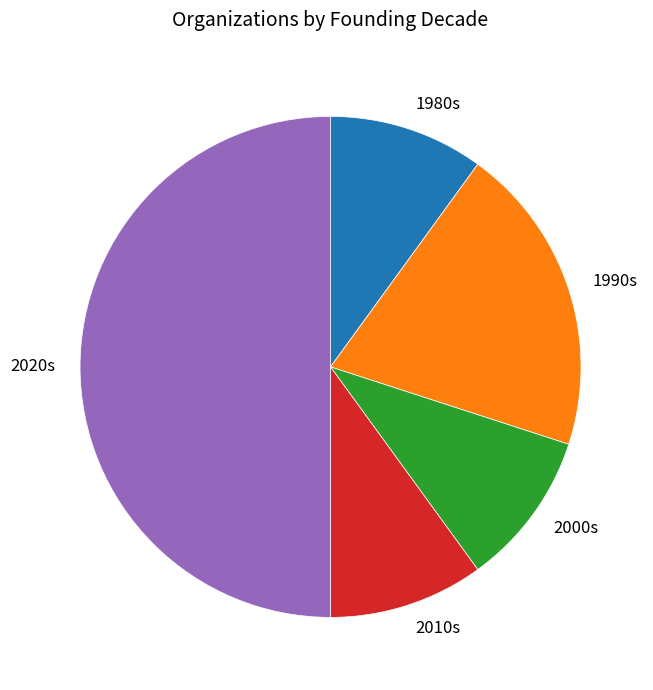

Do 2020s and 2010s together represent more than half of the pie?

Yes